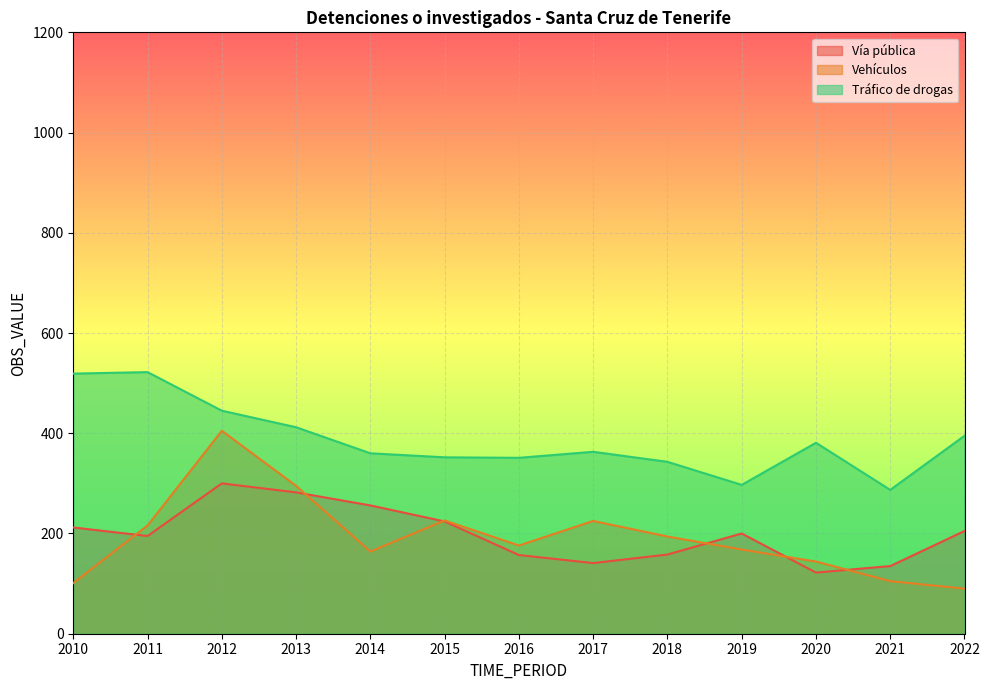

Reading right to left, what are all the values shown in this chart?

Vía pública: 205	135	122	200	158	141	157	224	256	282	300	195	212
Vehículos: 90	105	144	168	194	225	176	226	164	295	405	216	101
Tráfico de drogas: 395	287	381	297	343	363	351	352	360	412	445	522	519